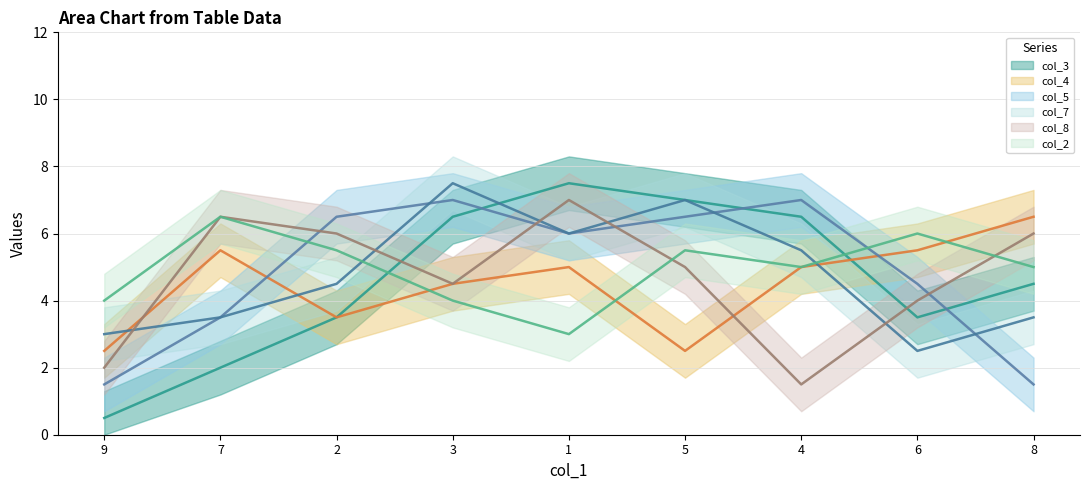

Is it true that col_2 equals 15 at 6?

False